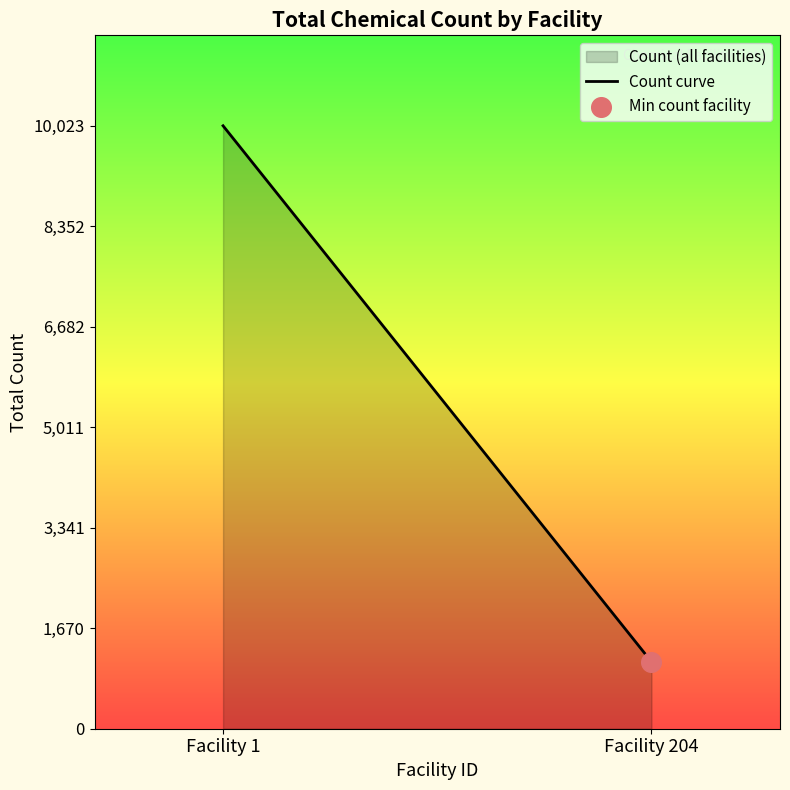

Approximately how many times larger is the value at Facility 1 compared to Facility 204?

9.0